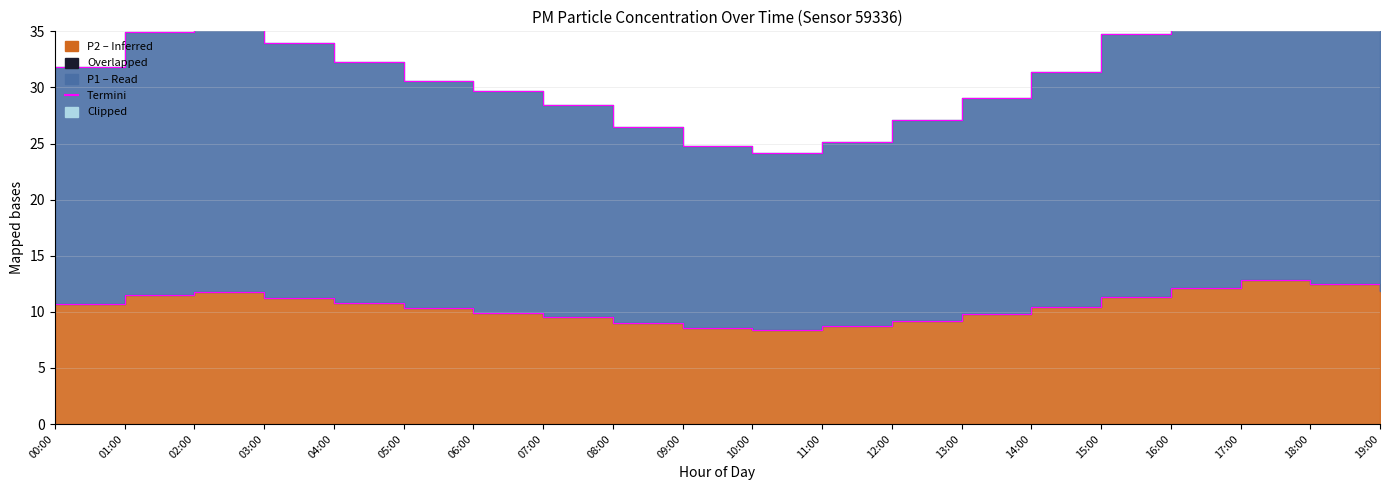

What is the difference between the P1 edge (Termini) values at 14:00 and 10:00?

7.2